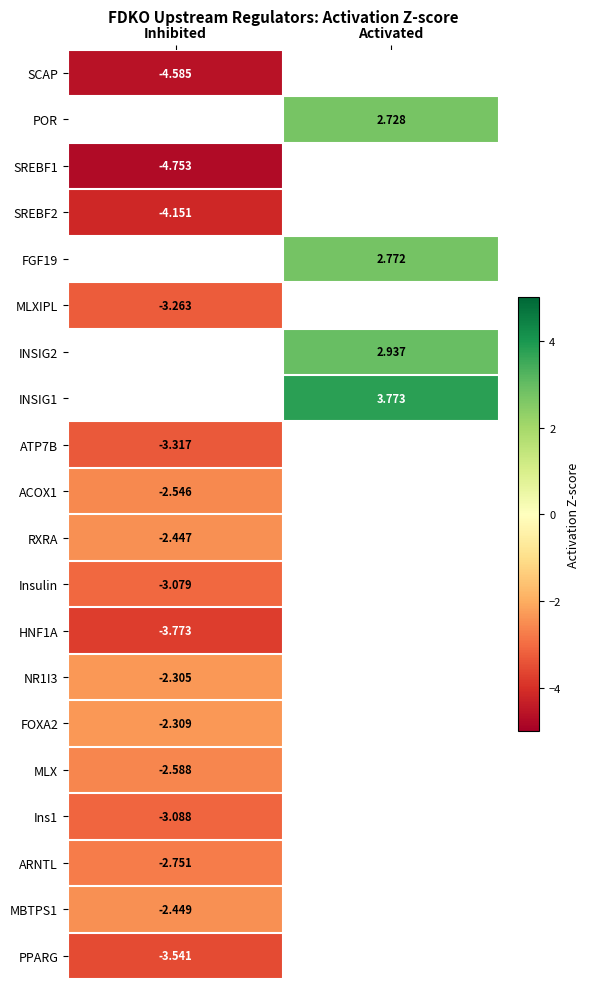

Count the number of categories in the chart.

2